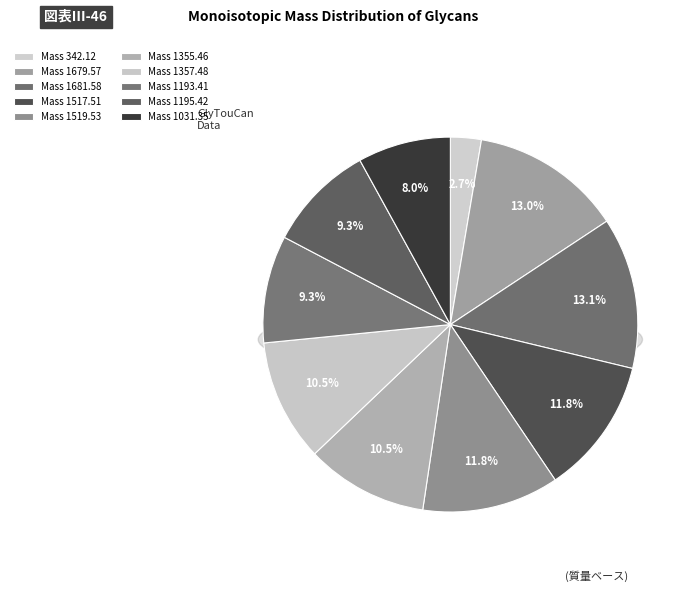

Which has a higher value, Mass 1355.46 or Mass 1193.41?

Mass 1355.46